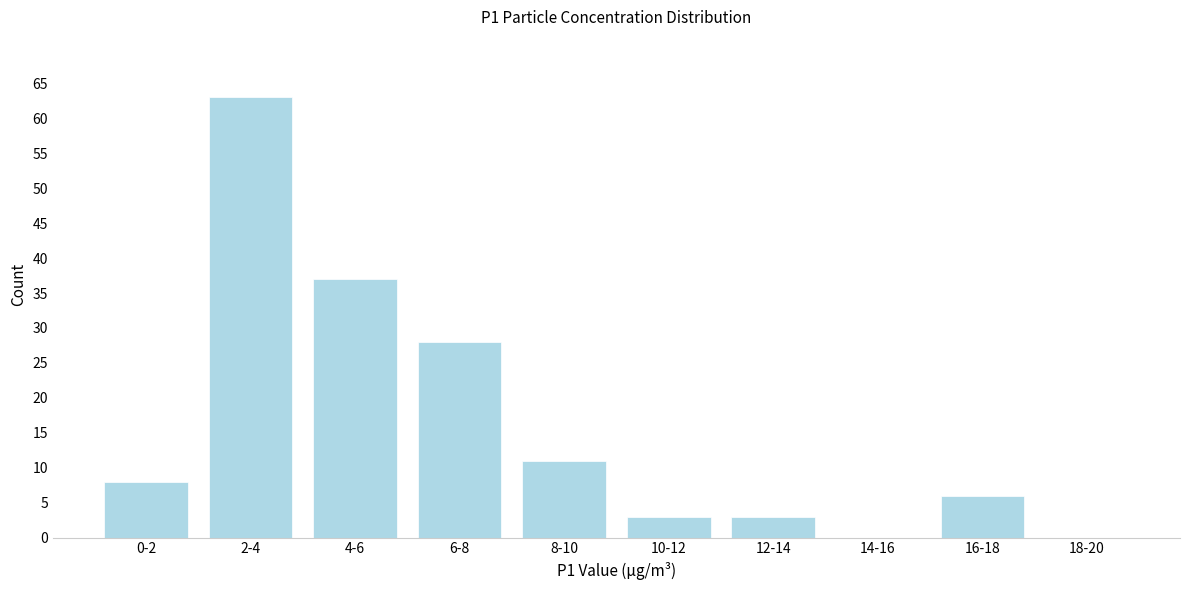

Reading left to right, list all the values displayed in this chart.

0-2=8	2-4=63	4-6=37	6-8=28	8-10=11	10-12=3	12-14=3	14-16=0	16-18=6	18-20=0